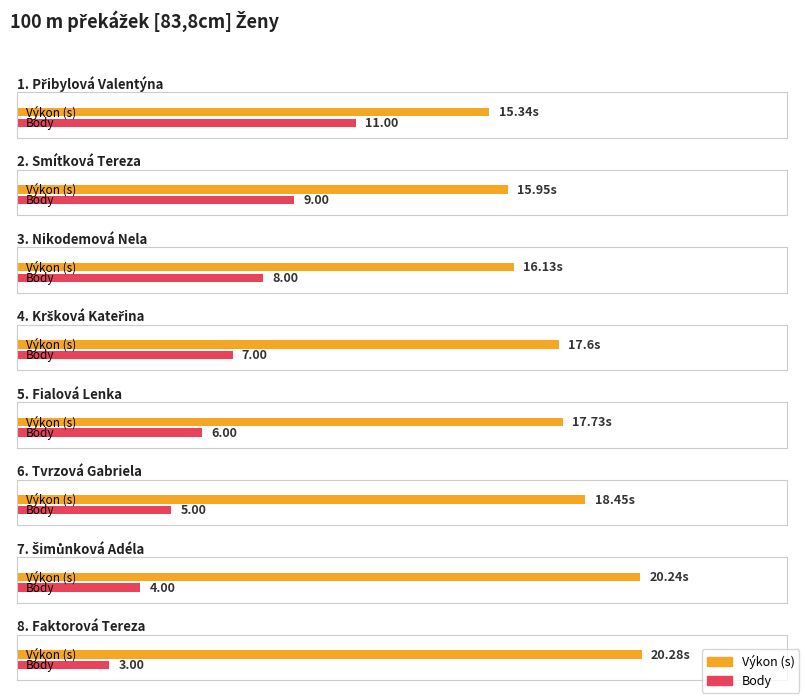

Between Kršková Kateřina and Smítková Tereza, which is larger?

Kršková Kateřina